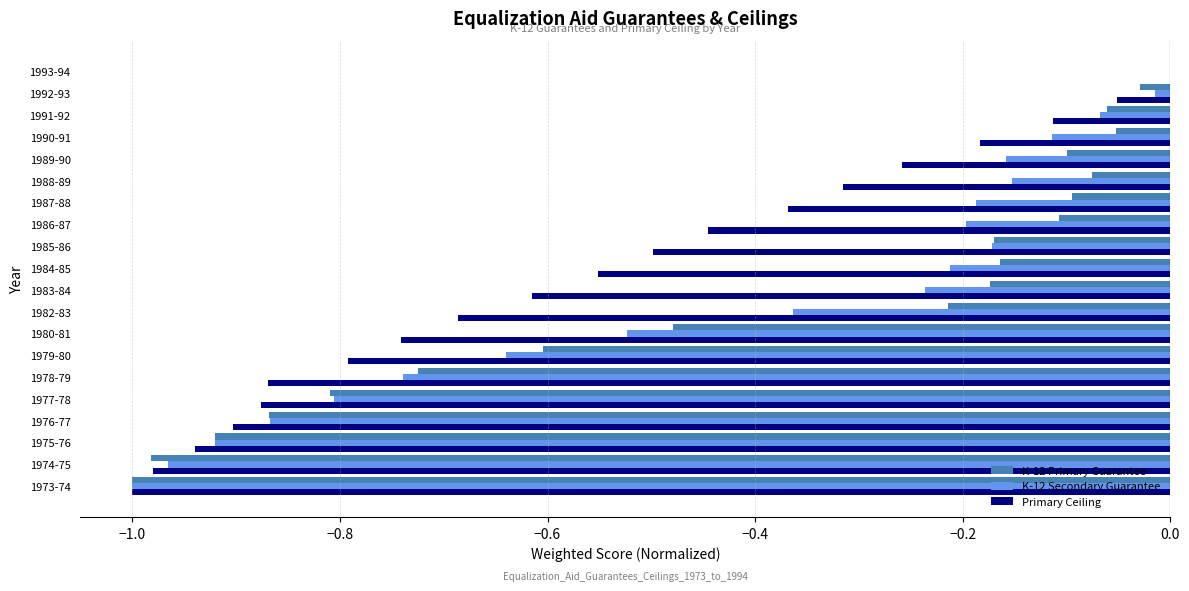

At which category is the sum across all series the highest?

1993-94